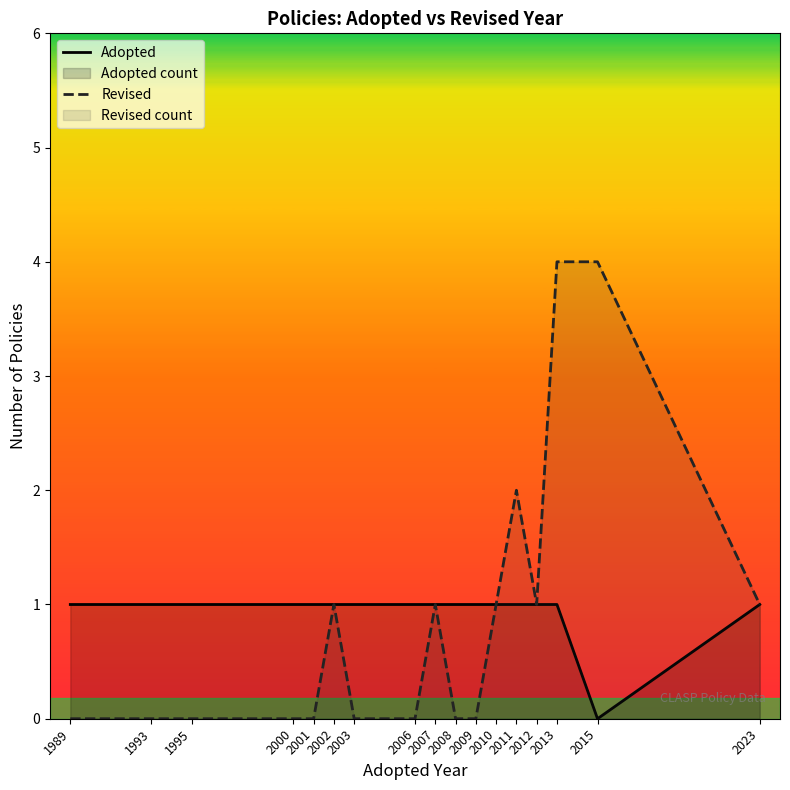

Count the number of data series in this chart.

2